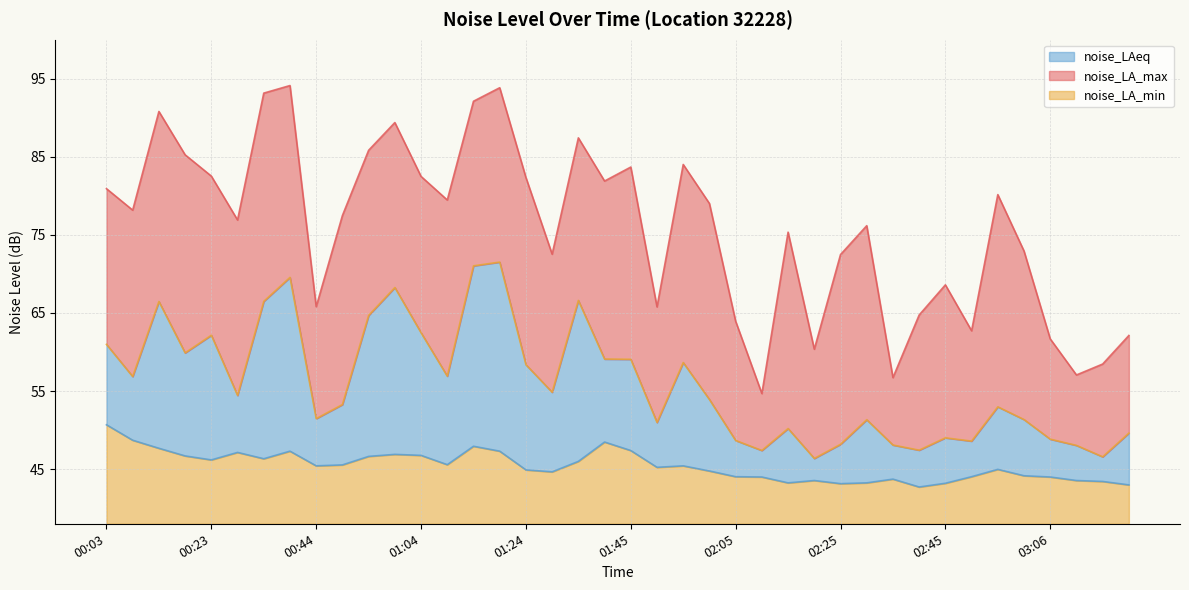

Is the value of noise_LA_max at 00:34 greater than the value of noise_LAeq at 00:34?

Yes